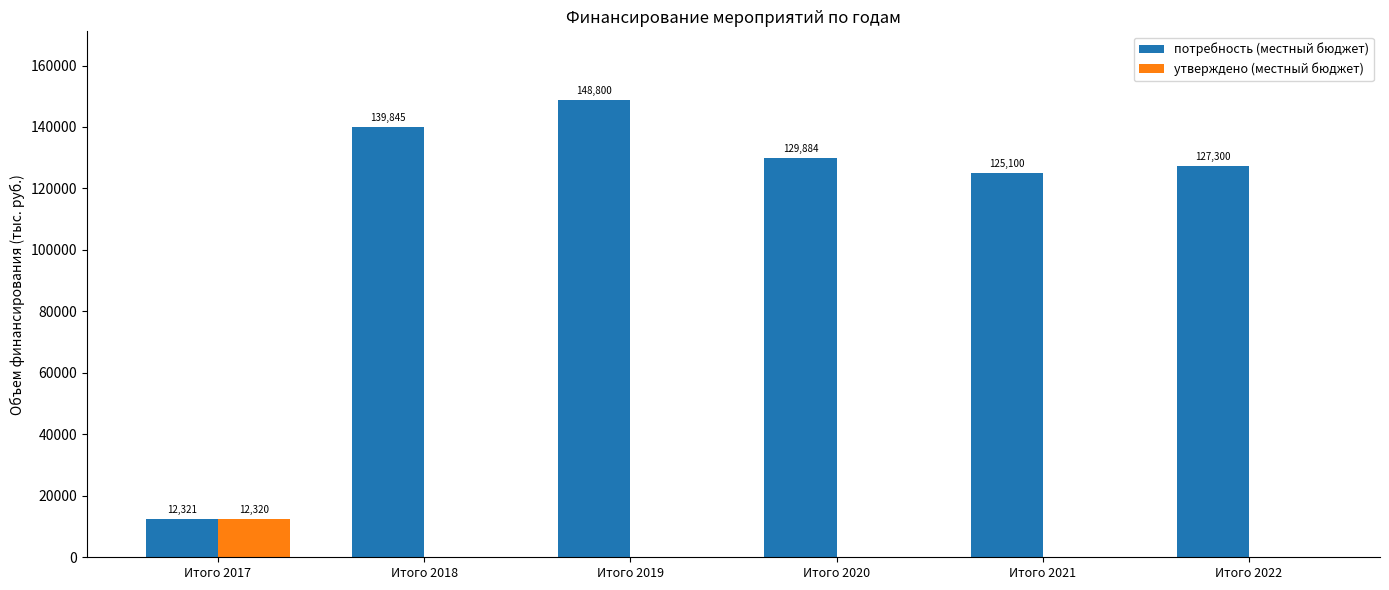

At which category is the sum across all series the highest?

Итого 2019